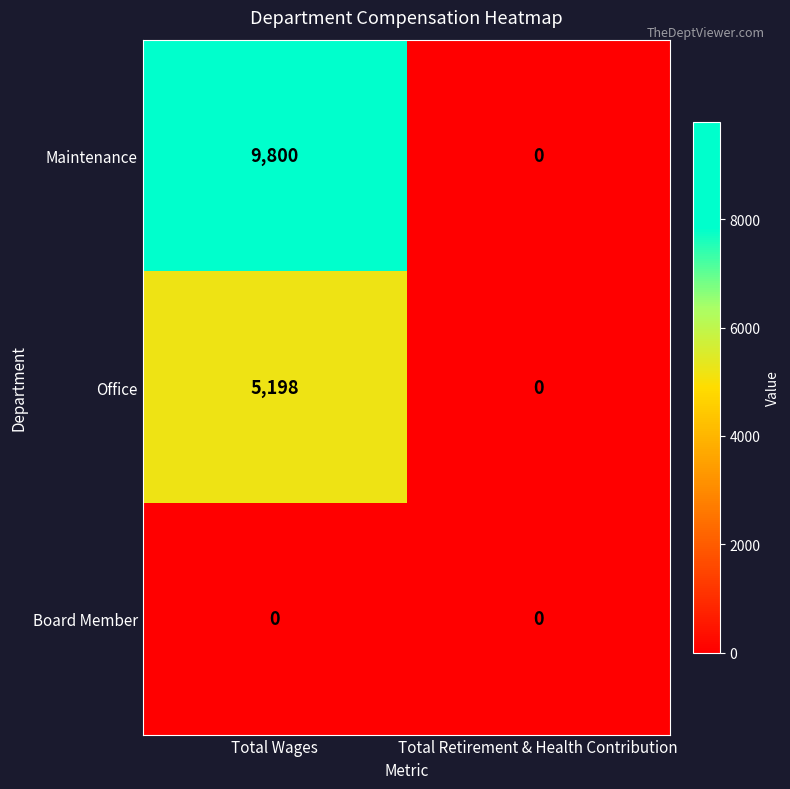

Read the Office value at Total Wages.

5198